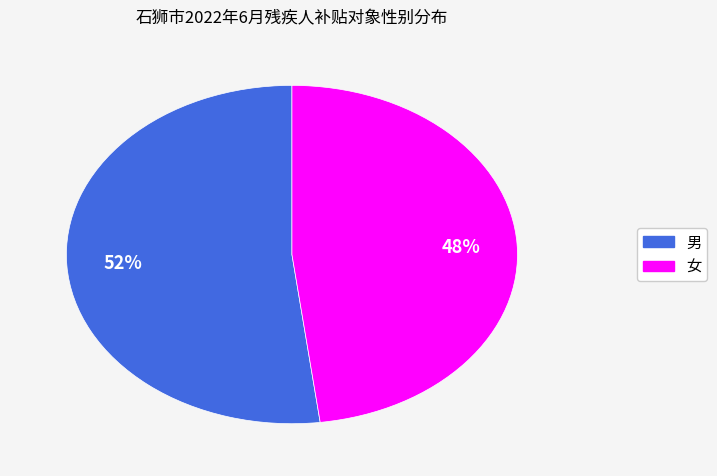

To the nearest percent, what is the difference between the largest and smallest slice percentages?

4%